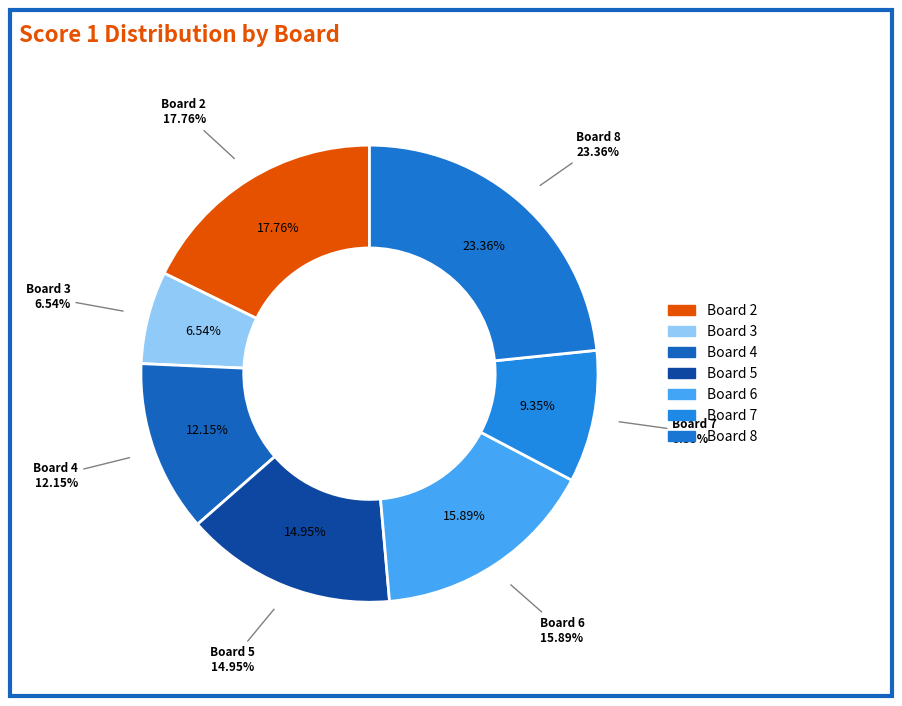

True or false: Board 4 accounts for 12% of the total.

True